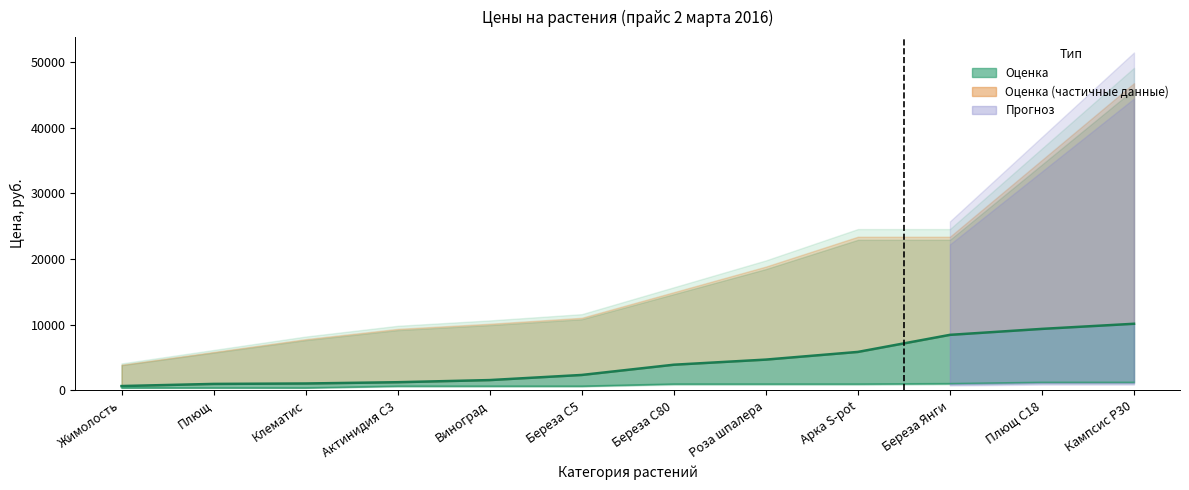

True or false: mid and lower_bound cross at least once.

False